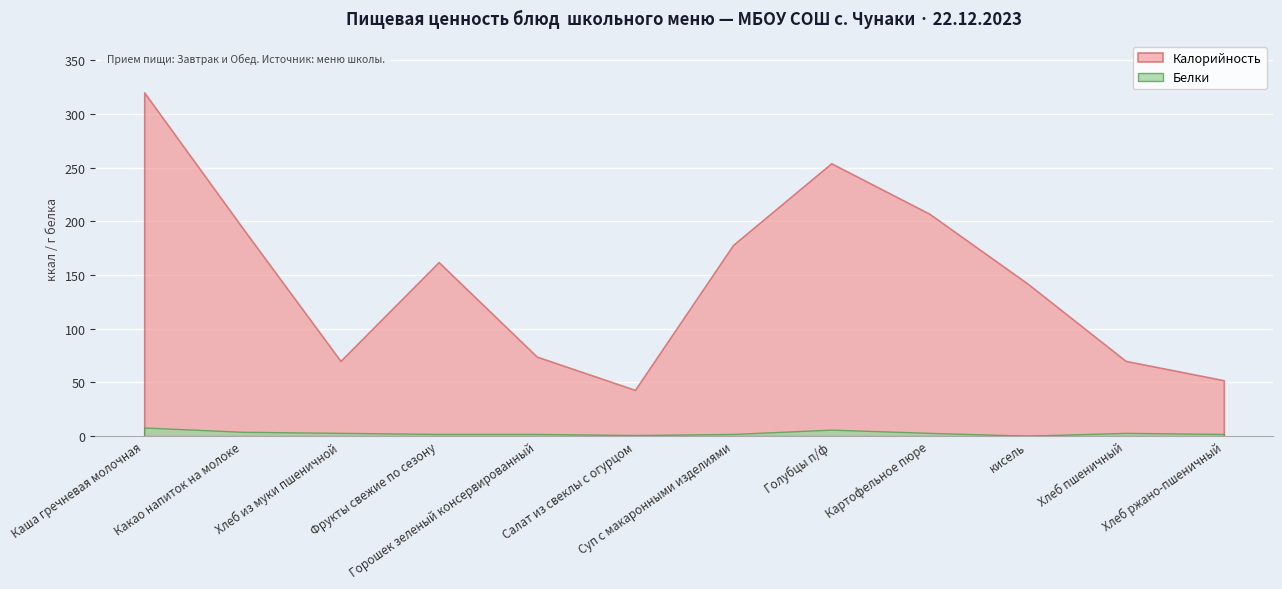

Which series has the largest range (max minus min)?

Калорийность